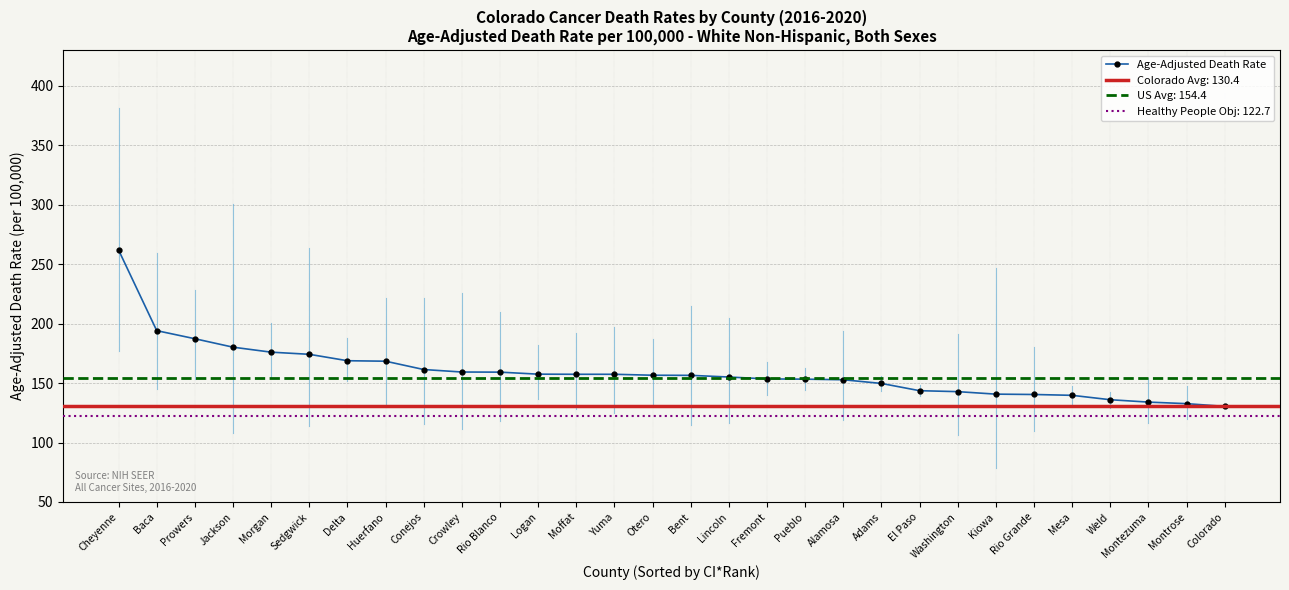

List the labels in order of value, smallest first.

Colorado, Montrose, Montezuma, Weld, Mesa, Rio Grande, Kiowa, Washington, El Paso, Adams, Alamosa, Pueblo, Fremont, Lincoln, Bent, Otero, Moffat, Yuma, Logan, Rio Blanco, Crowley, Conejos, Huerfano, Delta, Sedgwick, Morgan, Jackson, Prowers, Baca, Cheyenne